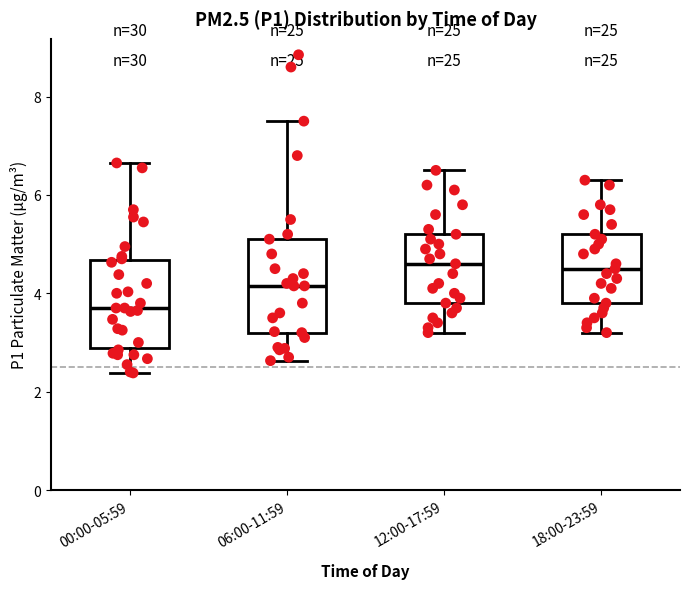

Reading left to right, read every box against the y-axis: the position of its median line, the range the box covers, and the ends of its whiskers. The values are not printed on the chart, so give them approximately, as read against the axis.

00:00-05:59: median 3.8, box 2.8 to 4.6, whiskers 2.4 to 6.6
06:00-11:59: median 4.2, box 3.2 to 5.2, whiskers 2.6 to 7.6
12:00-17:59: median 4.6, box 3.8 to 5.2, whiskers 3.2 to 6.6
18:00-23:59: median 4.6, box 3.8 to 5.2, whiskers 3.2 to 6.4